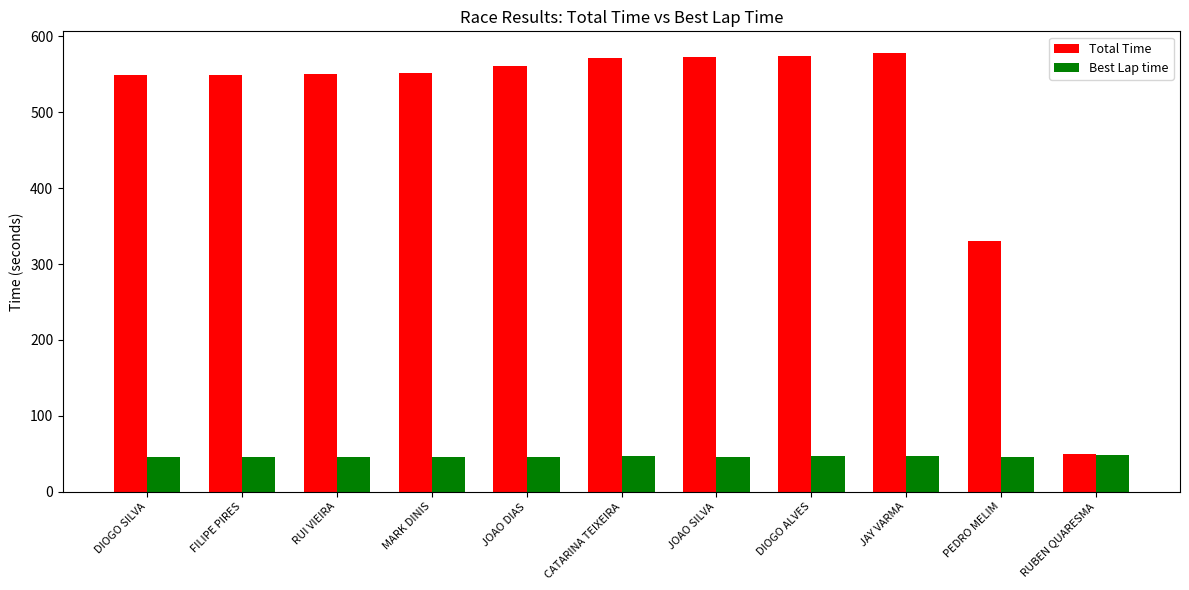

What is the spread (max minus min) of values at JAY VARMA?

530.7